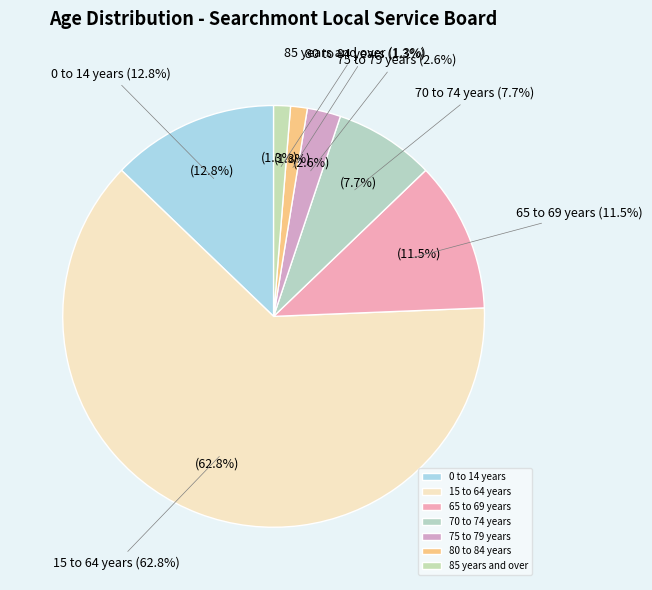

Rank the categories by value from lowest to highest.

80 to 84 years, 85 years and over, 75 to 79 years, 70 to 74 years, 65 to 69 years, 0 to 14 years, 15 to 64 years